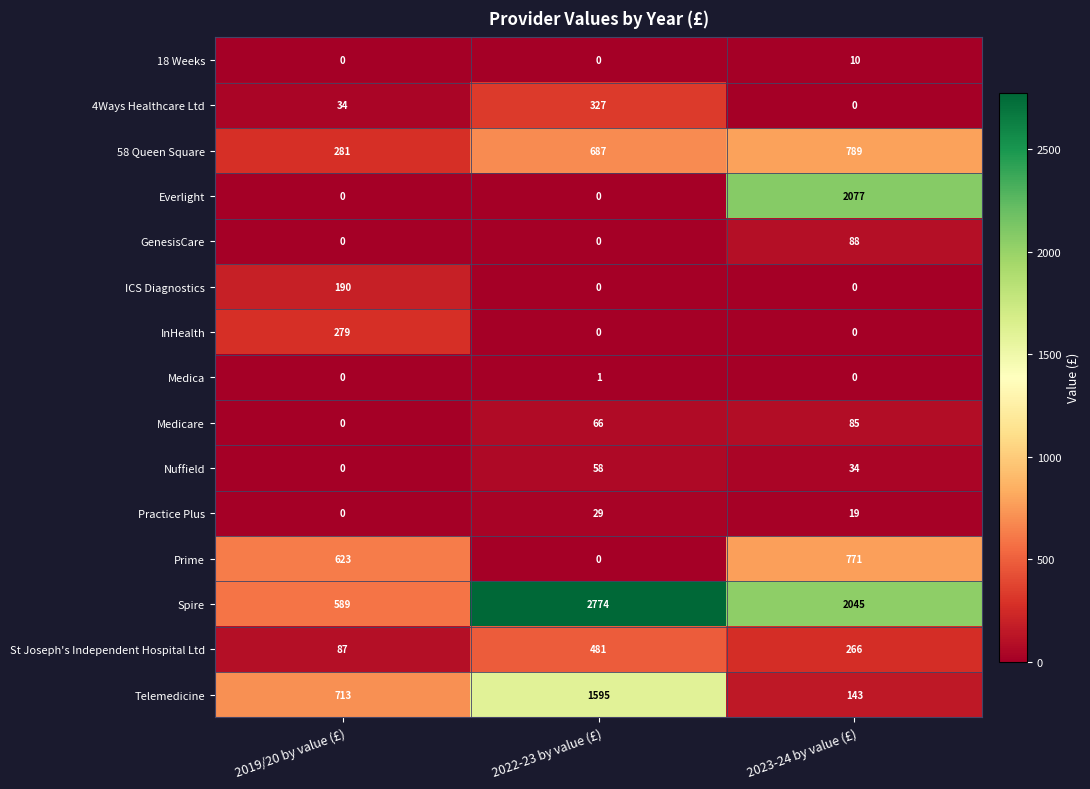

What is the highest value of the Practice Plus series?

29